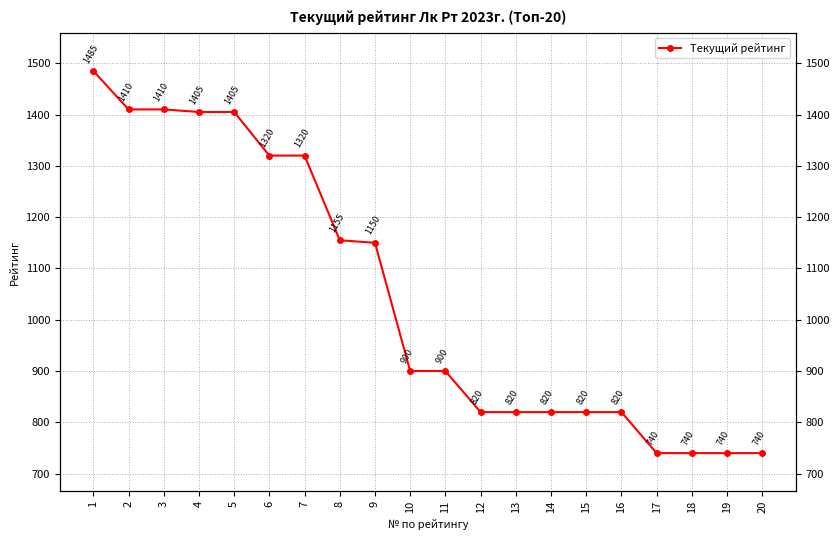

Read the value at 2, to the nearest 100.

1400